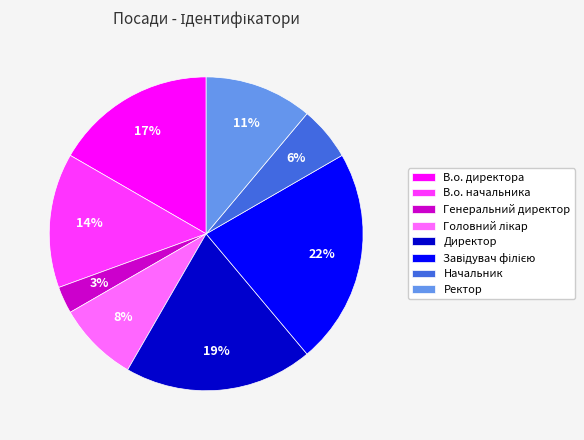

Is there a majority slice in this chart?

No